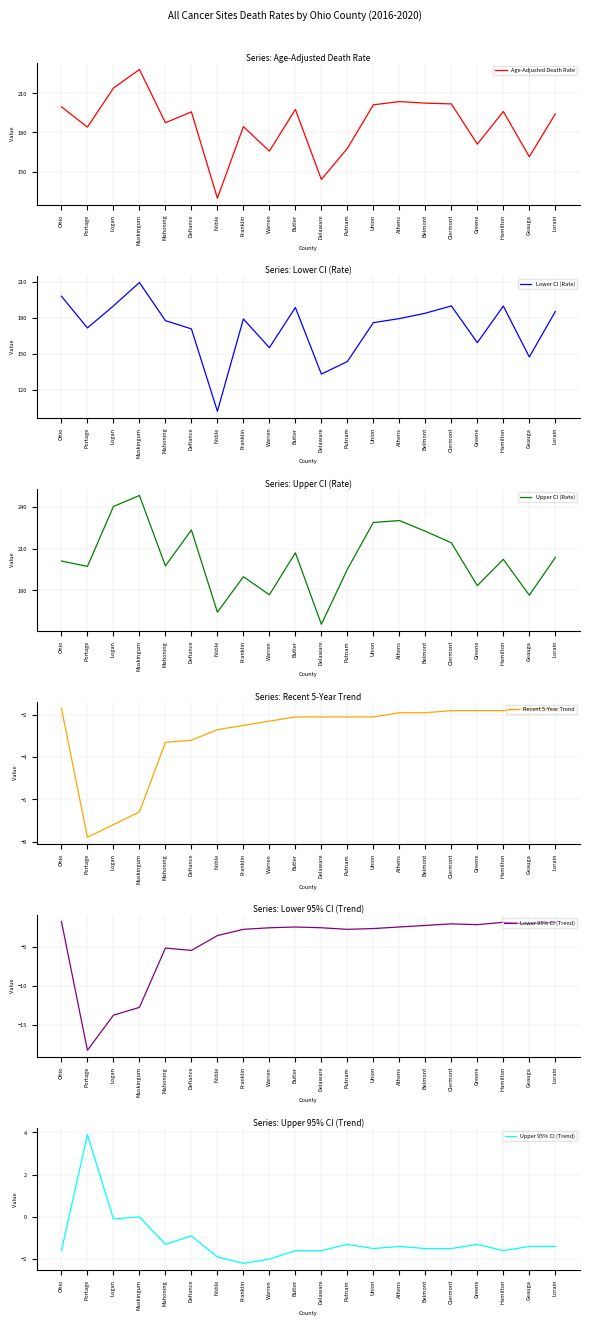

Which series changed the most between Franklin and Putnam?

Lower CI (Rate)